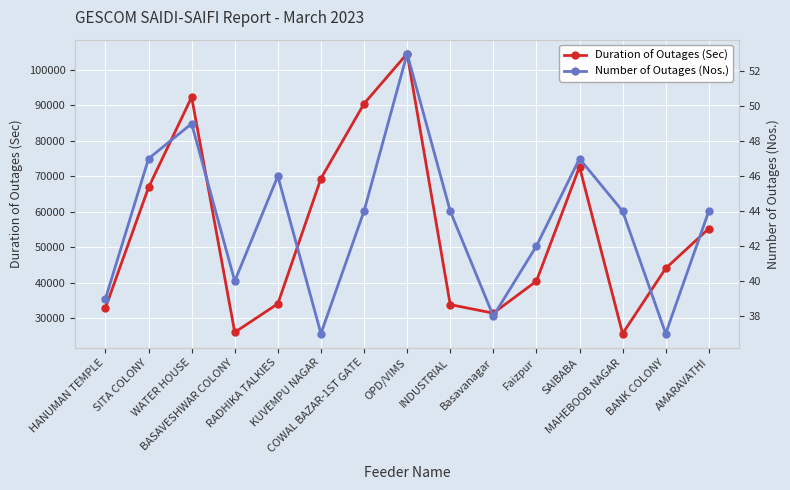

Which series has the widest spread of values?

Duration of Outages (Sec)